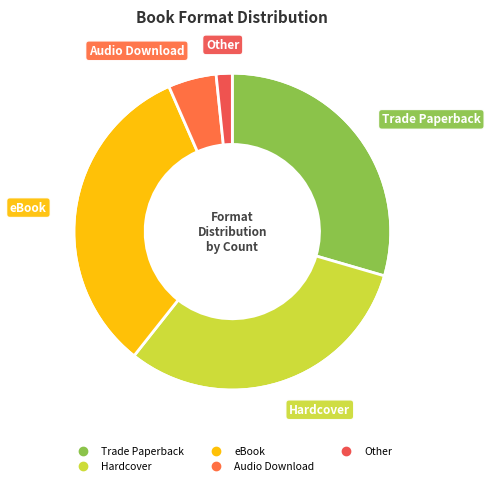

Is it true that Other is 16% of the pie?

False